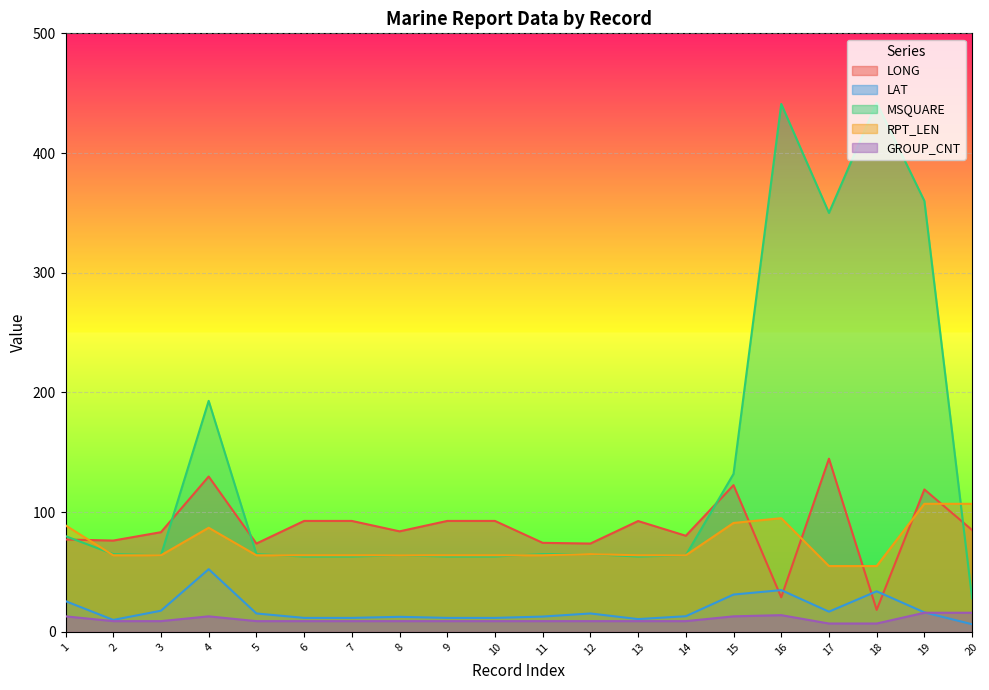

Which series has the largest total across all categories?

MSQUARE